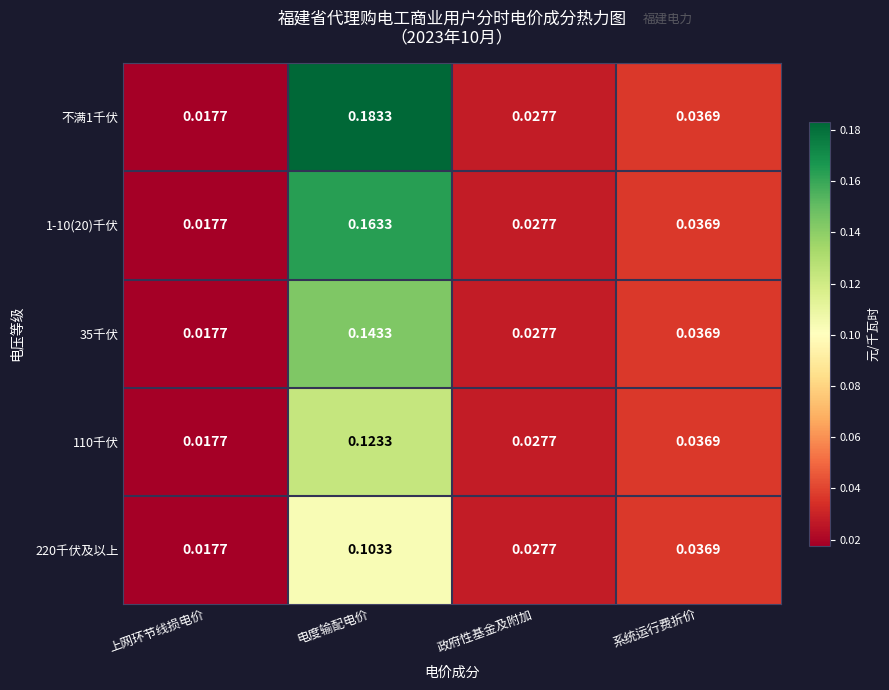

Which series has the largest total across all categories?

不满1千伏